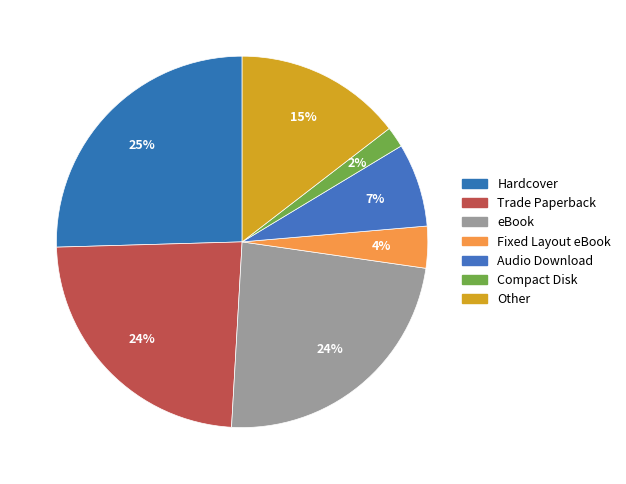

Which slice is the largest?

Hardcover